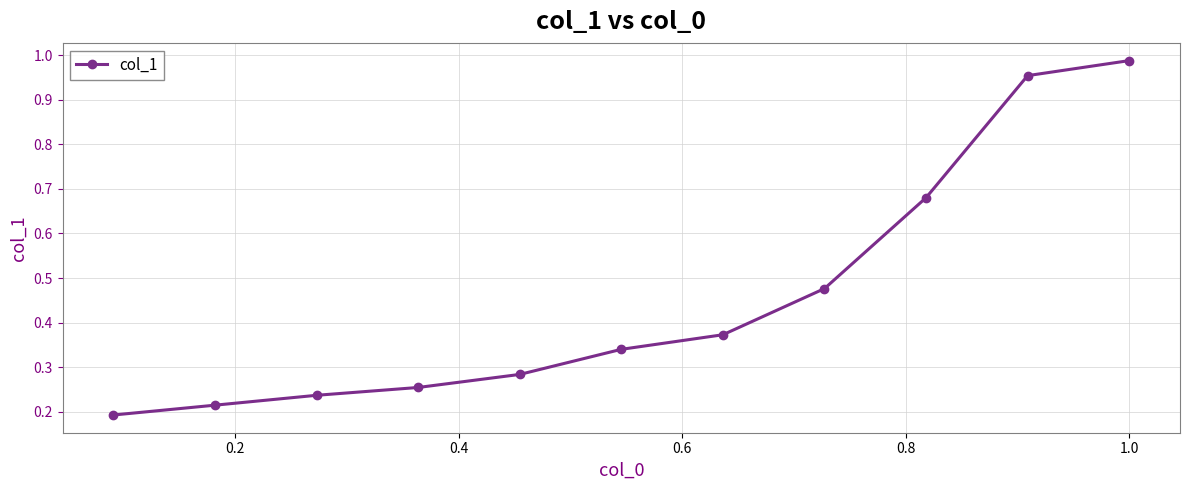

True or false: there are more than 1 points higher than both neighbors.

False